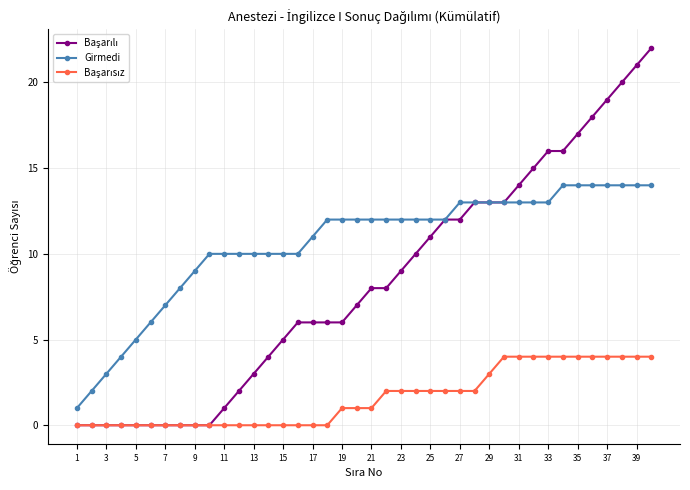

Count the number of categories in the chart.

40